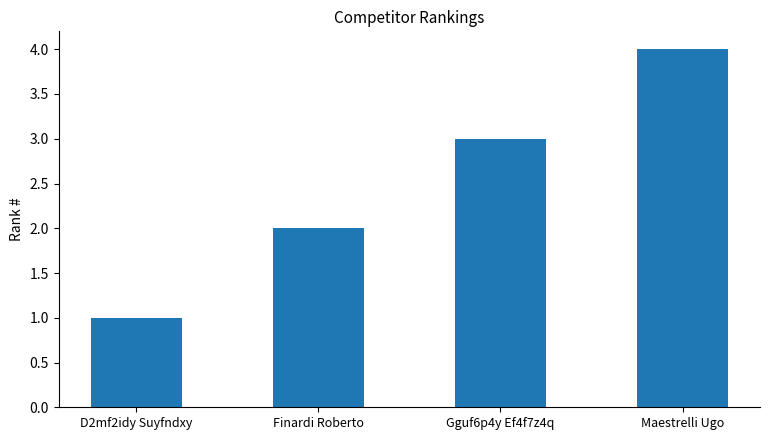

What is the minimum value shown in the chart?

1